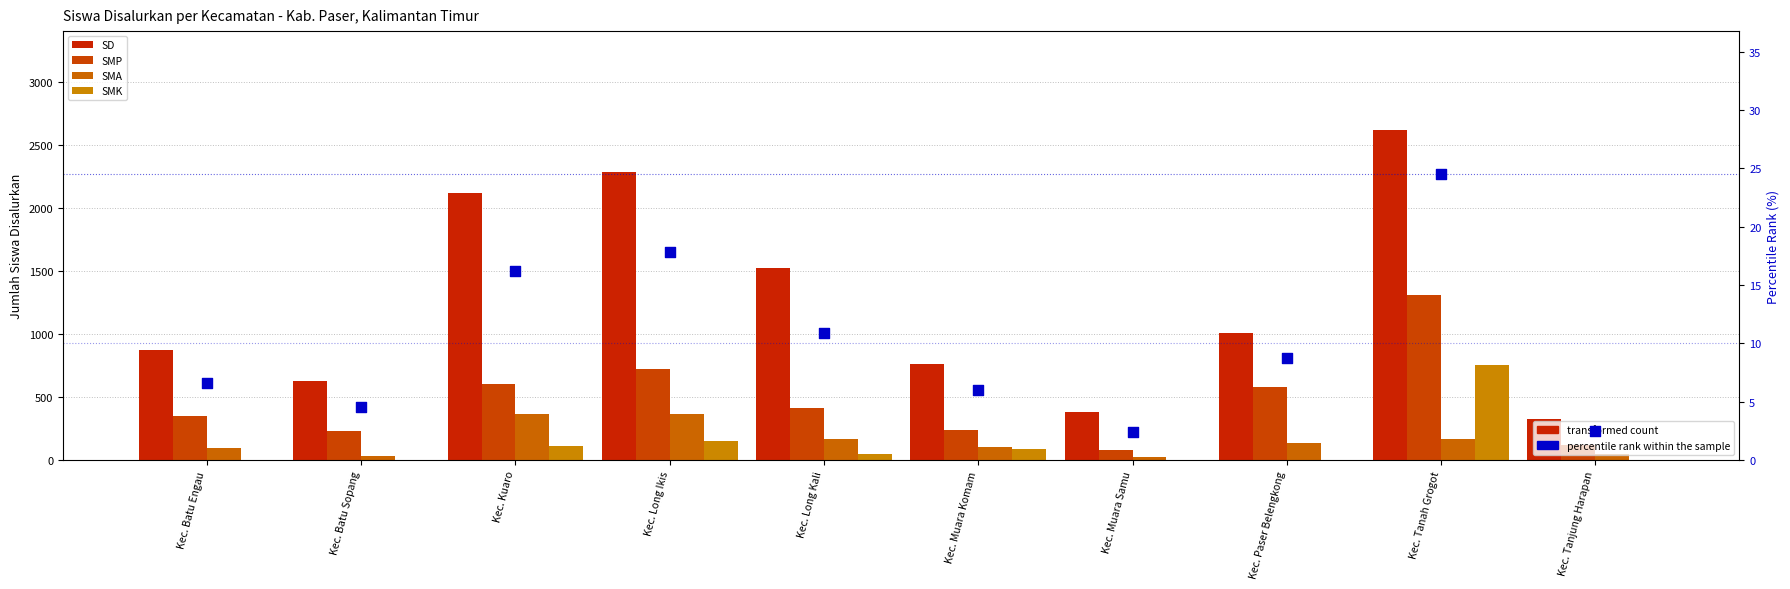

At which category is the sum across all series the highest?

Kec. Tanah Grogot